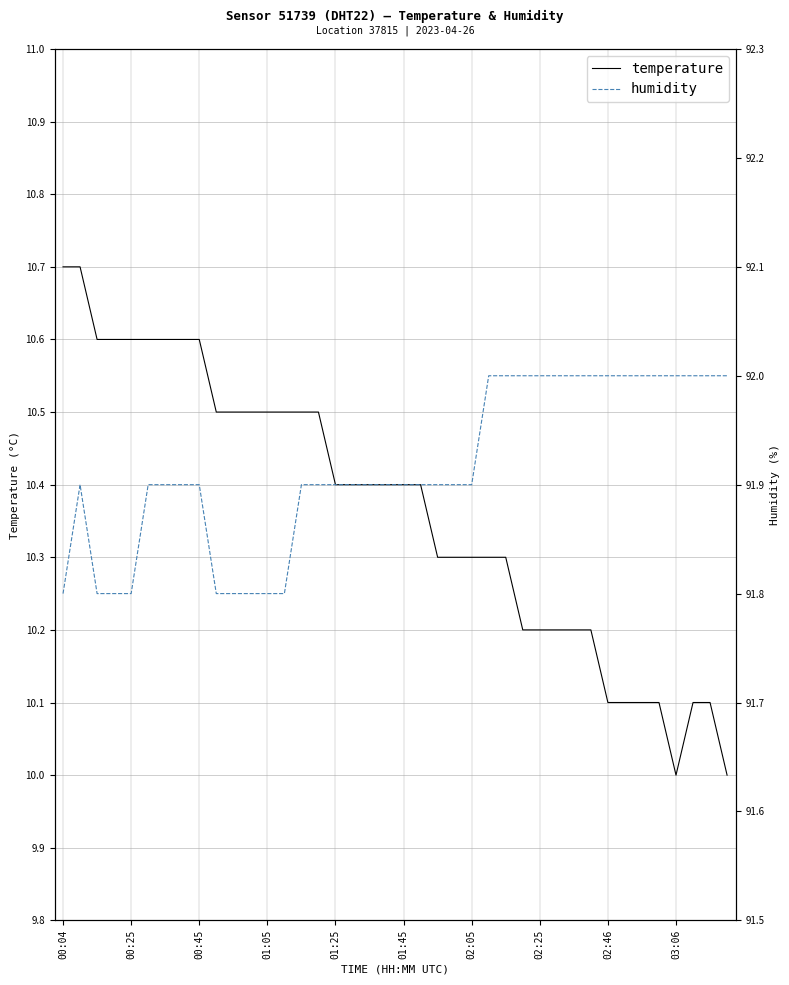

True or false: temperature has a value of 10.7 at 00:04.

True